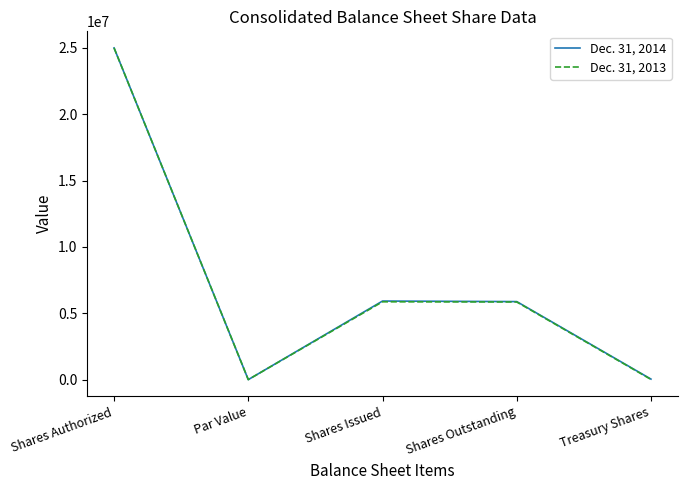

At which category is the sum across all series the highest?

Shares Authorized